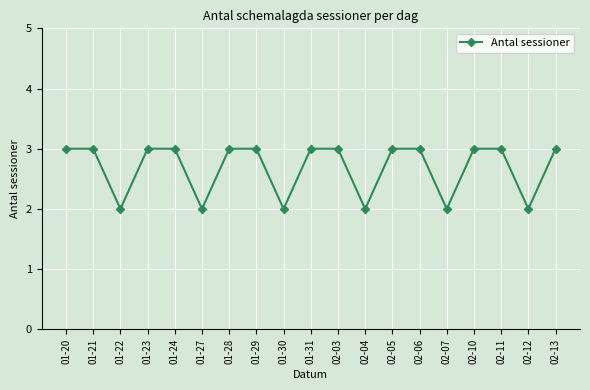

The chart shows a value of 2 at 01-22. True or false?

True